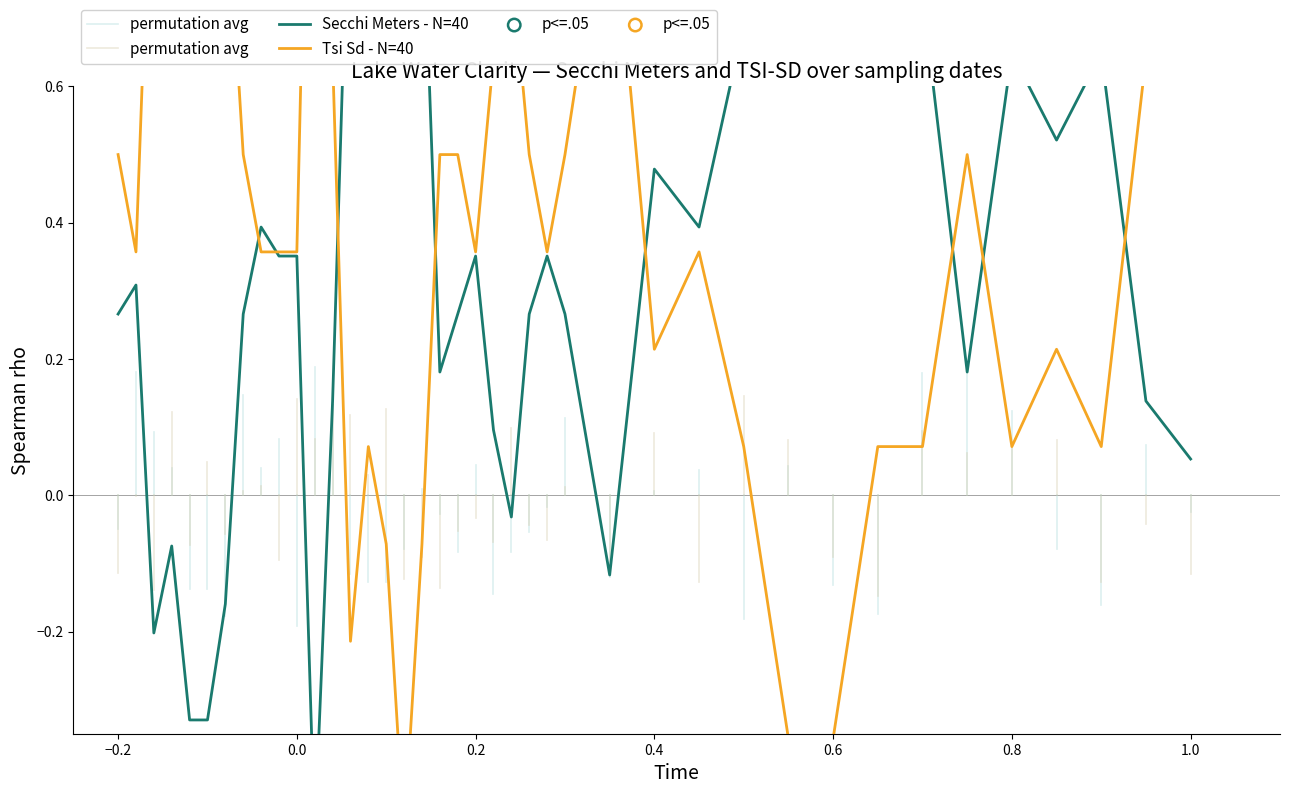

Which series contains the highest Y value?

Secchi Meters (monthly avg)